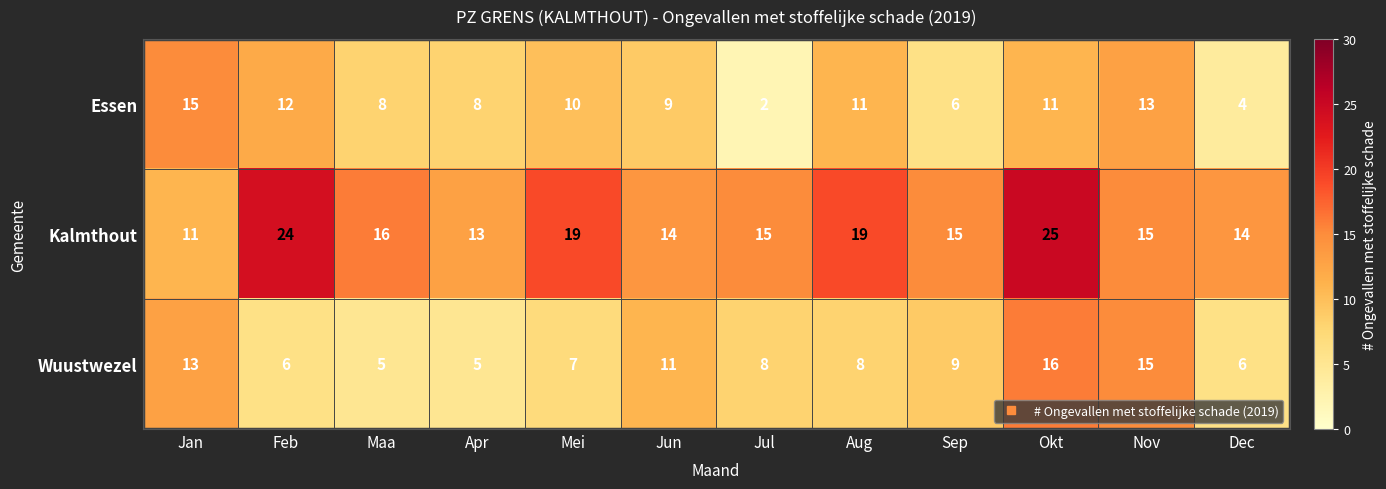

The Kalmthout series shows 8 at Aug. True or false?

False